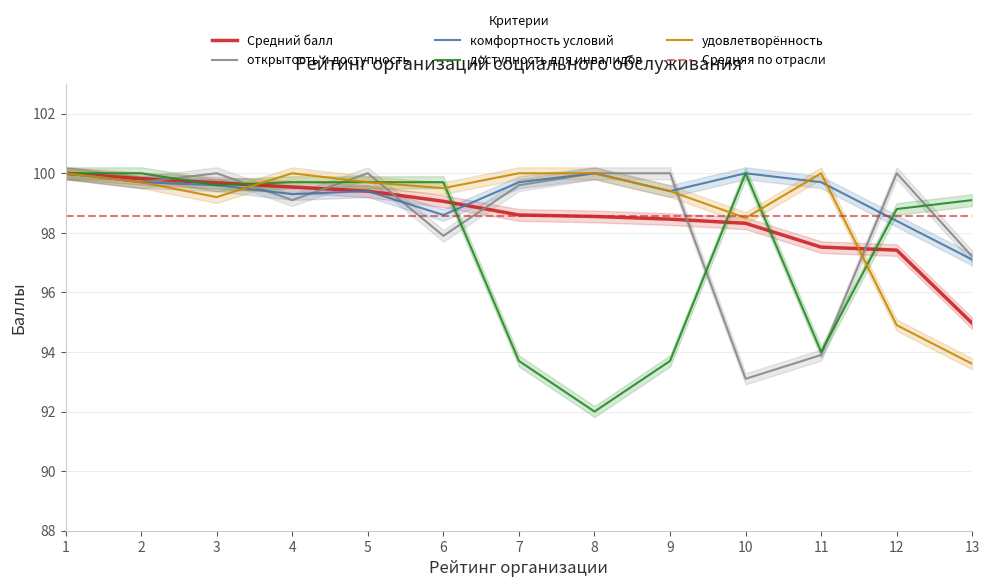

How many data points in доступность для инвалидов are above 99?

8